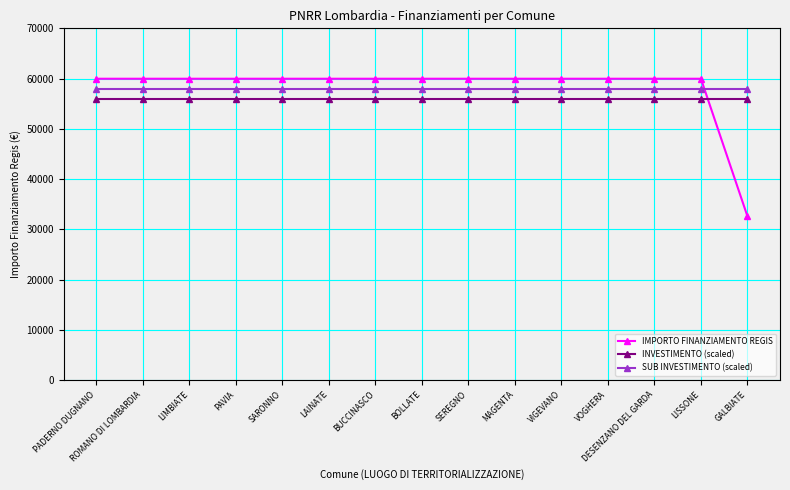

What are all the series names shown in the legend?

IMPORTO FINANZIAMENTO REGIS, INVESTIMENTO (scaled), SUB INVESTIMENTO (scaled)